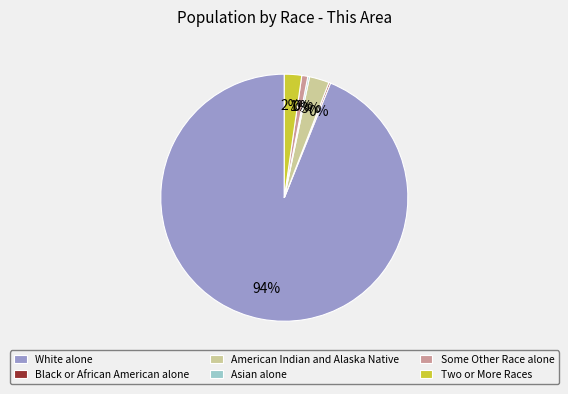

What is the largest slice in the pie chart?

White alone